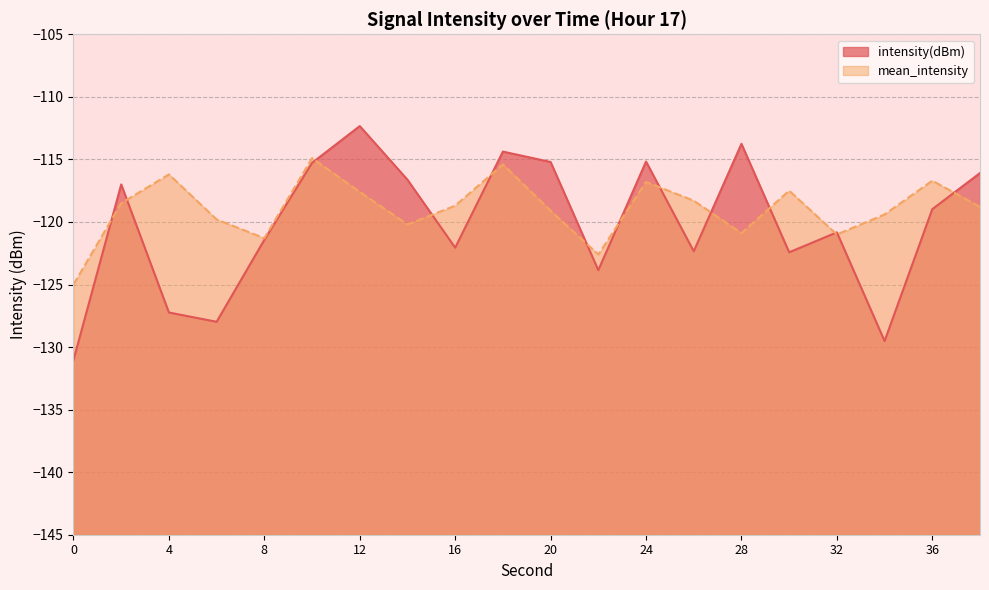

At which label does mean_intensity first exceed -118?

4